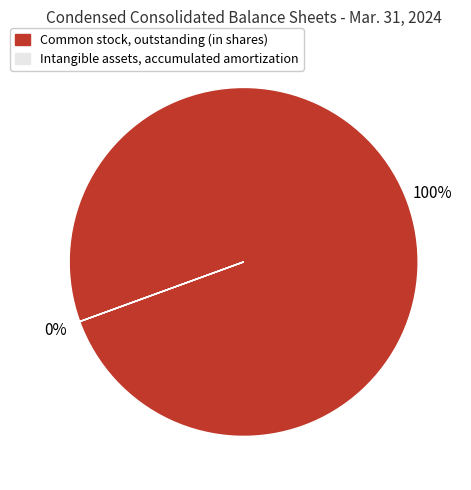

Rank the categories by value from highest to lowest.

Common stock, outstanding (in shares), Intangible assets, accumulated amortization